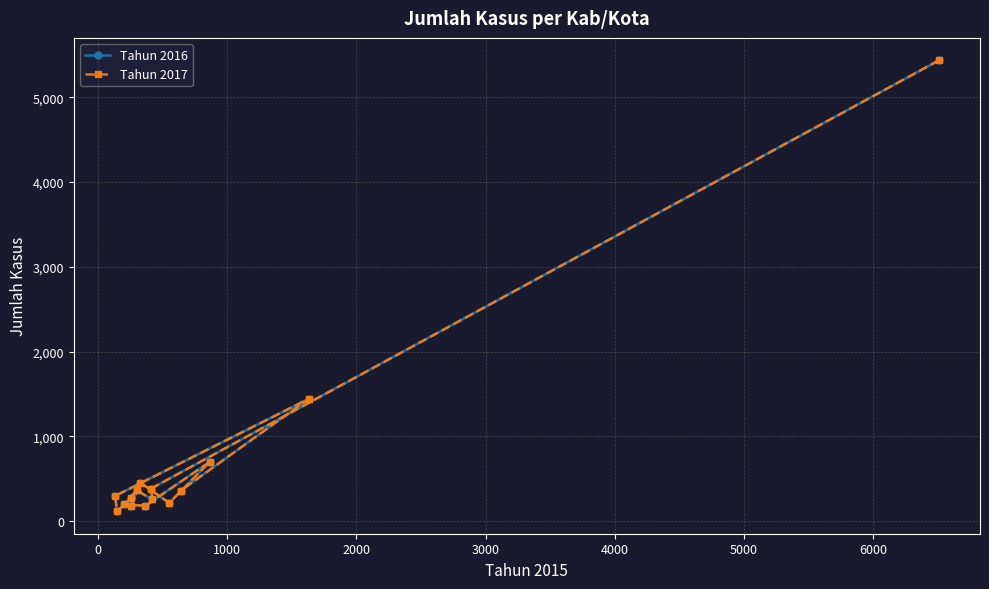

Rank the series by their maximum value, from highest to lowest.

Tahun 2016, Tahun 2017